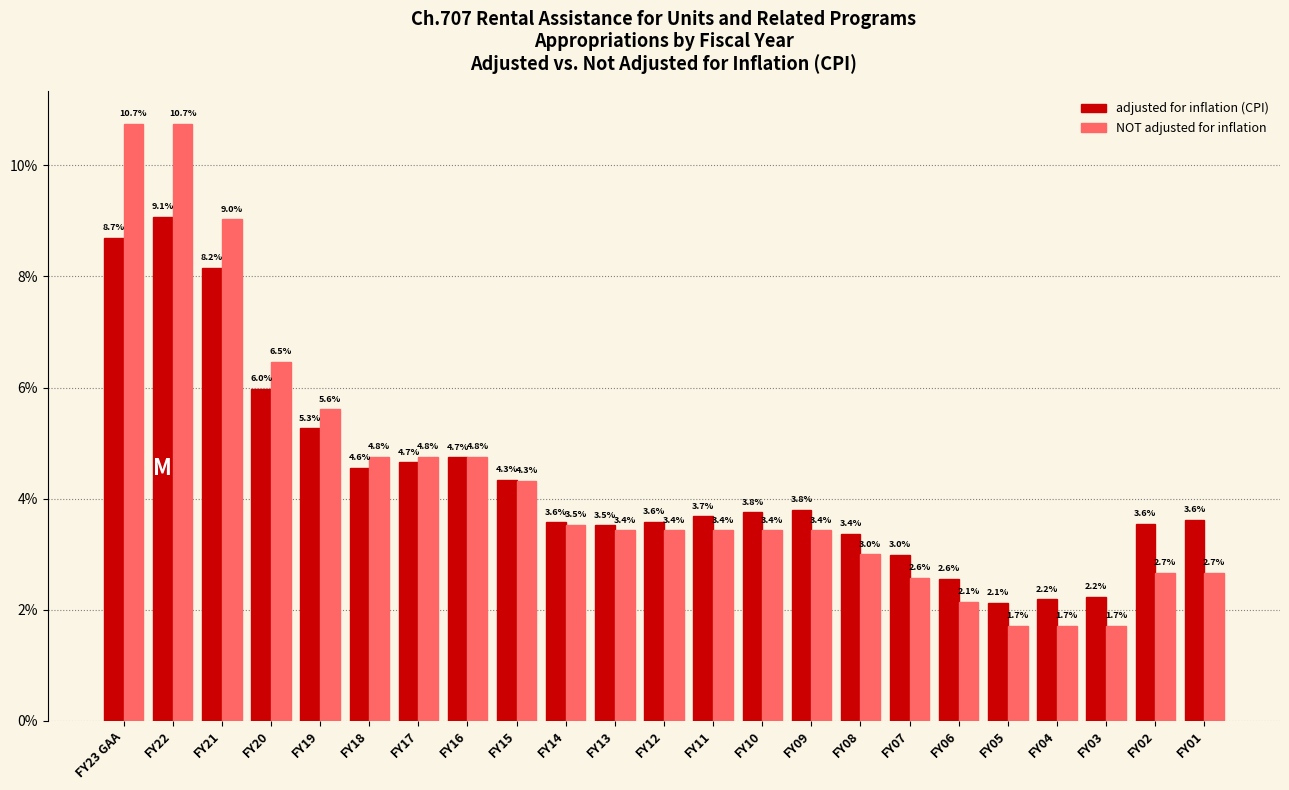

Reading left to right, what are all the values shown in this chart?

adjusted for inflation (CPI): FY23 GAA=8.7	FY22=9.1	FY21=8.2	FY20=6.0	FY19=5.3	FY18=4.6	FY17=4.7	FY16=4.7	FY15=4.3	FY14=3.6	FY13=3.5	FY12=3.6	FY11=3.7	FY10=3.8	FY09=3.8	FY08=3.4	FY07=3.0	FY06=2.6	FY05=2.1	FY04=2.2	FY03=2.2	FY02=3.6	FY01=3.6
NOT adjusted for inflation: FY23 GAA=10.7	FY22=10.7	FY21=9.0	FY20=6.5	FY19=5.6	FY18=4.8	FY17=4.8	FY16=4.8	FY15=4.3	FY14=3.5	FY13=3.4	FY12=3.4	FY11=3.4	FY10=3.4	FY09=3.4	FY08=3.0	FY07=2.6	FY06=2.1	FY05=1.7	FY04=1.7	FY03=1.7	FY02=2.7	FY01=2.7